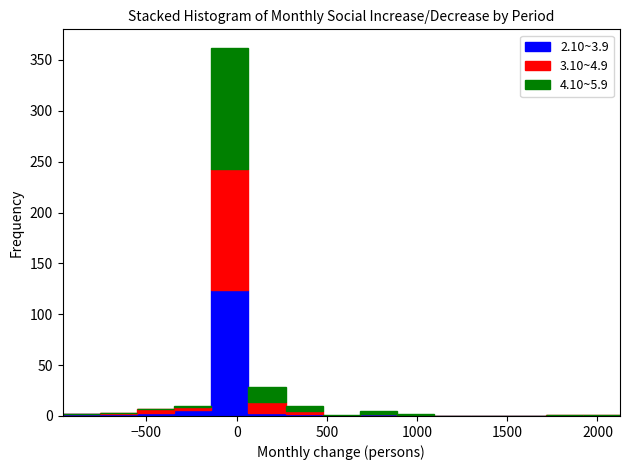

What is the total height of the stacked bar covering -350 to -150 on the x-axis? Neither the bar edges nor the heights are printed on the chart, so give them approximately, as read against the axes.

10